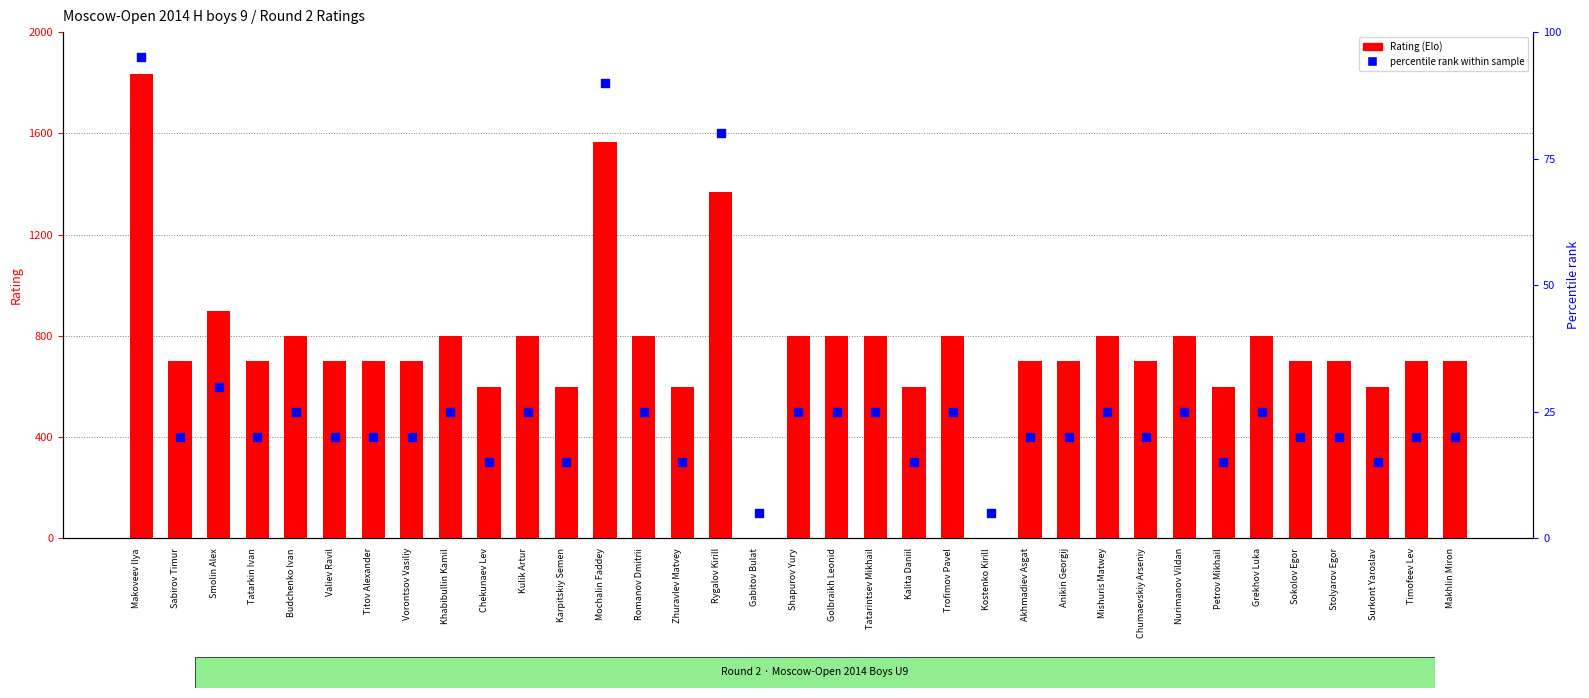

Which series contains the highest Y value?

Rating (Elo)